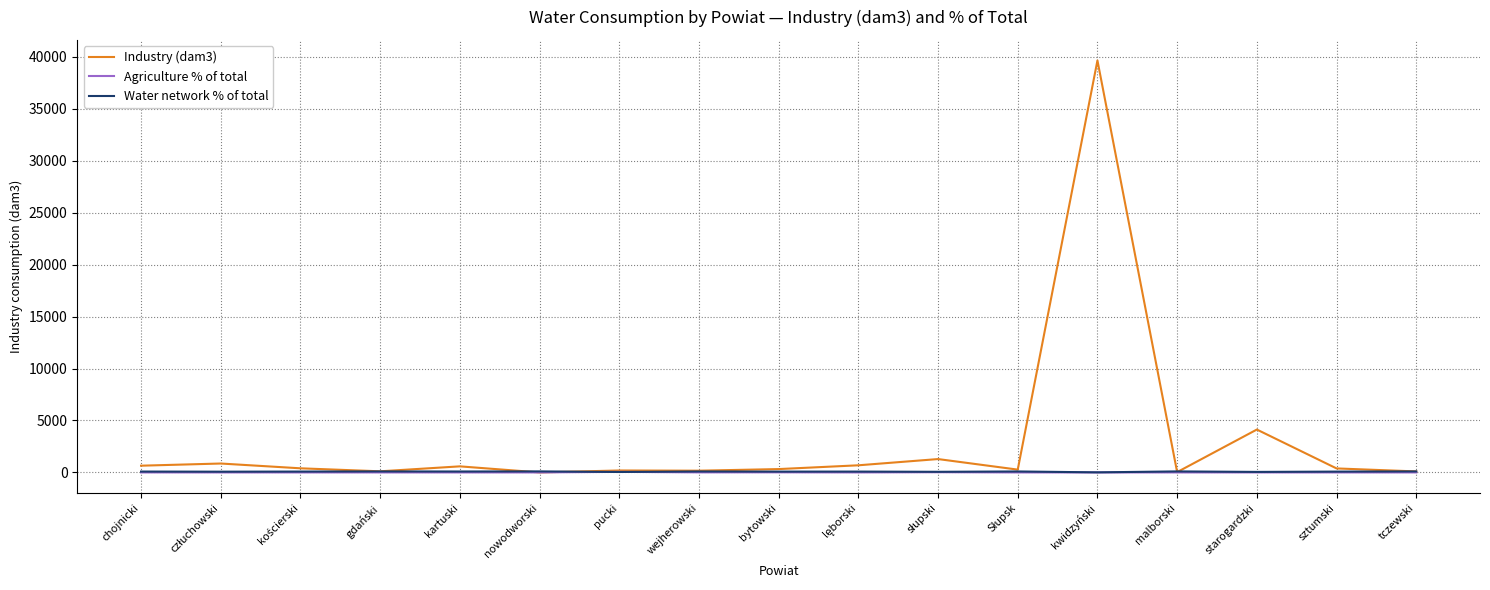

Which label corresponds to the largest value in the chart?

kwidzyński